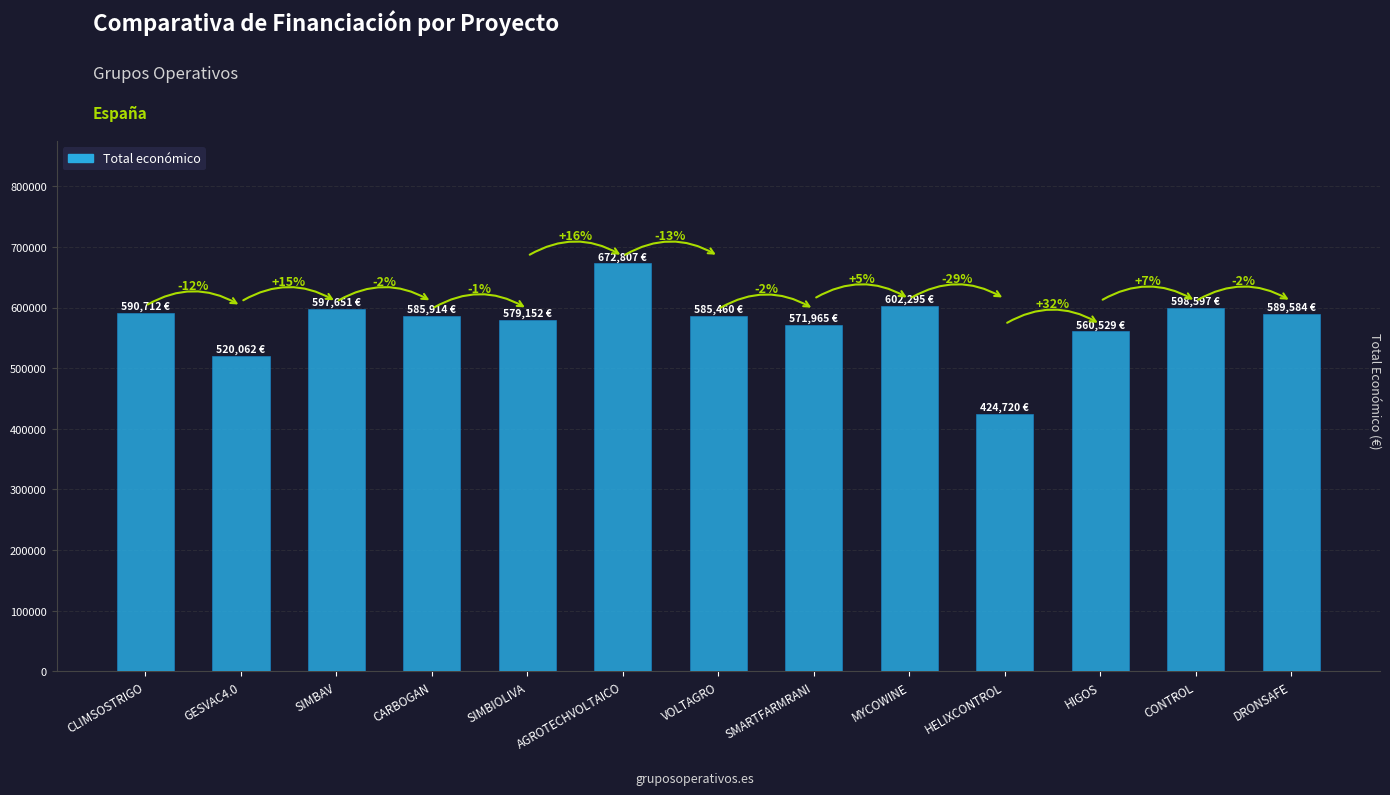

What is the sum of the values at SMARTFARMRANI and HELIXCONTROL?

996685